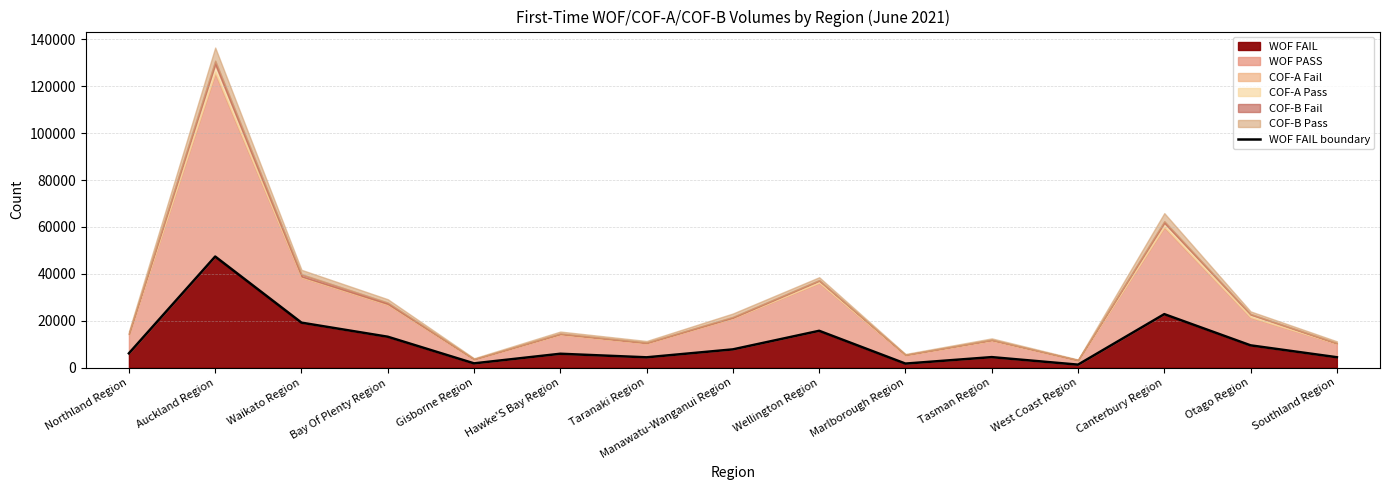

Reading left to right, transcribe all the data shown in this chart.

6090	47368	19172	13168	1815	5911	4393	7780	15699	1713	4478	1264	22804	9497	4429